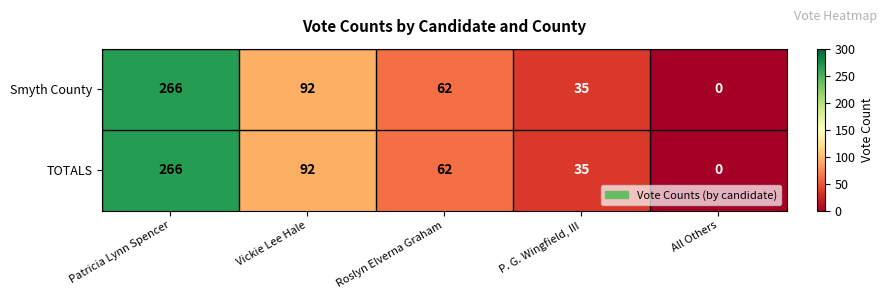

At which category is the sum across all series the highest?

Patricia Lynn Spencer